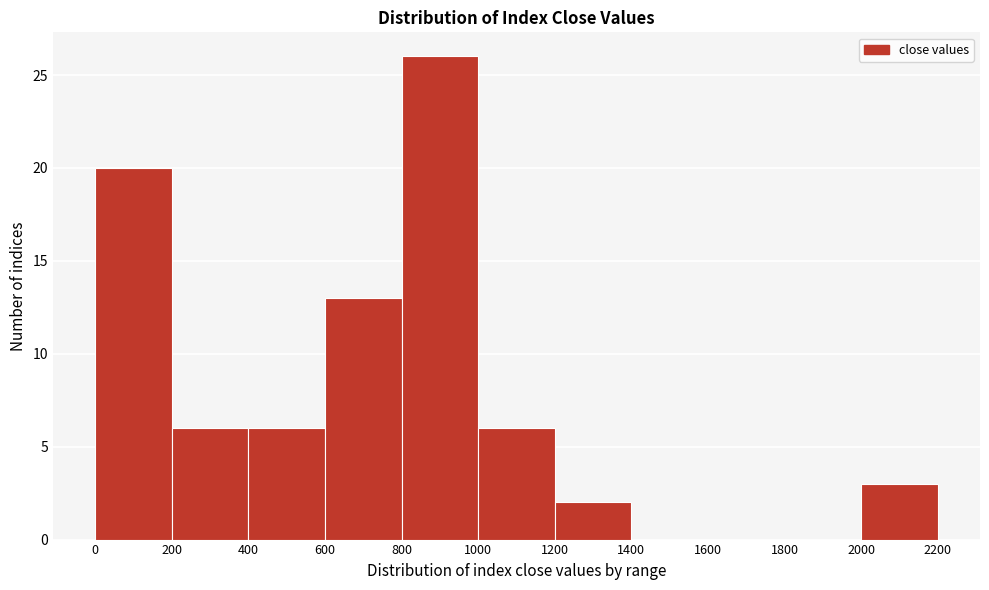

Reading left to right, transcribe this chart: for each bar, give the range it covers on the x-axis and its height. The values are not printed on the chart, so give them approximately, as read against the axis.

0 to 200: 20
200 to 400: 6
400 to 600: 6
600 to 800: 13
800 to 1000: 26
1000 to 1200: 6
1200 to 1400: 2
1400 to 1600: 0
1600 to 1800: 0
1800 to 2000: 0
2000 to 2200: 3